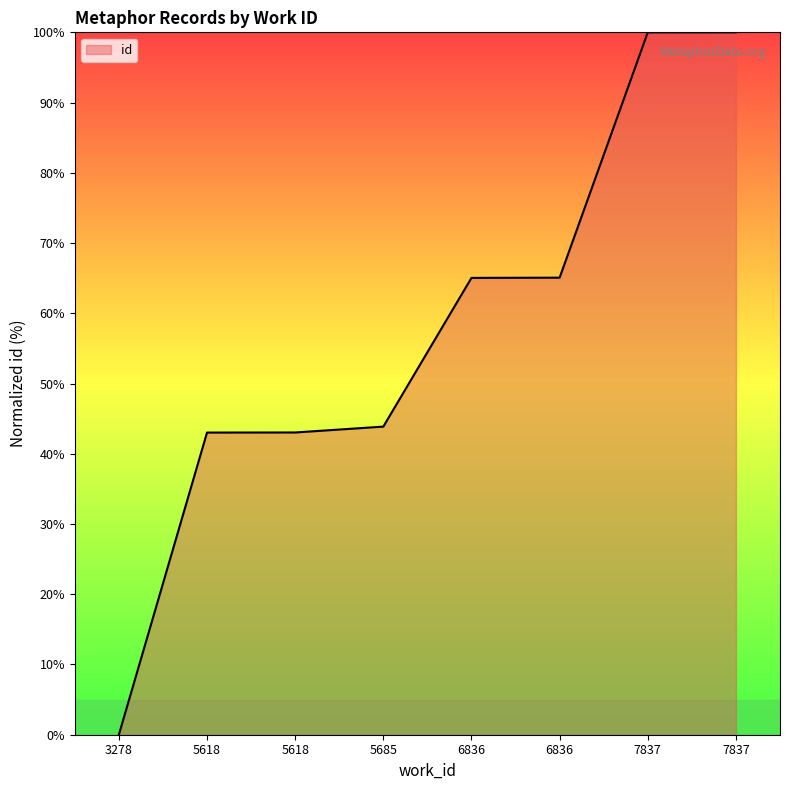

How many lines are shown in the chart?

1